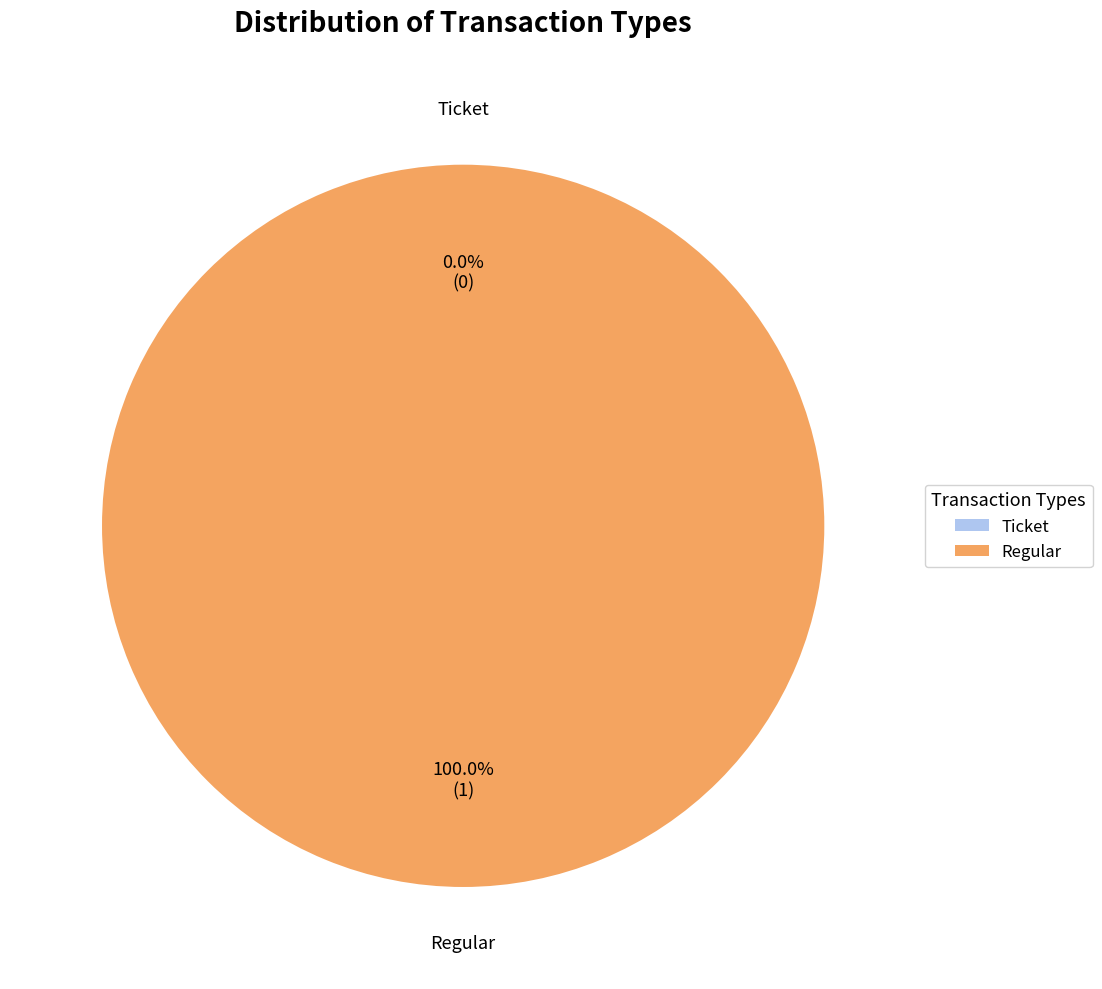

Rank the categories by value from lowest to highest.

Ticket, Regular